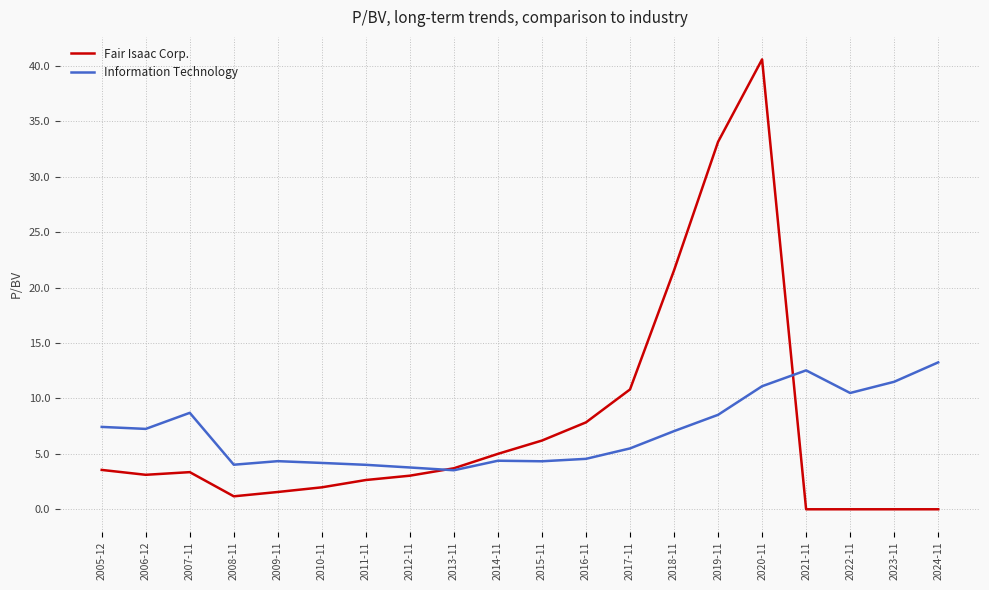

Rank the series by their maximum value, from highest to lowest.

Fair Isaac Corp., Information Technology